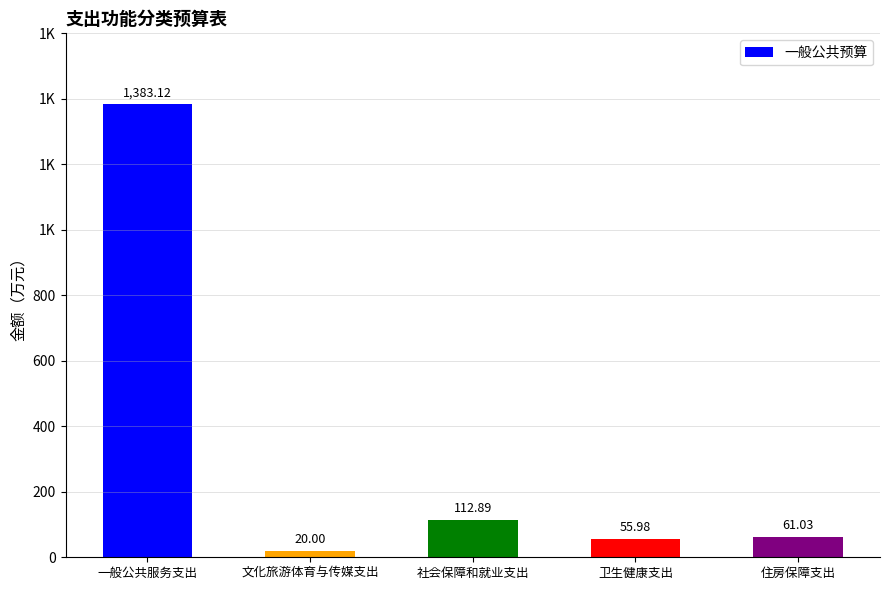

Are the bars horizontal?

No